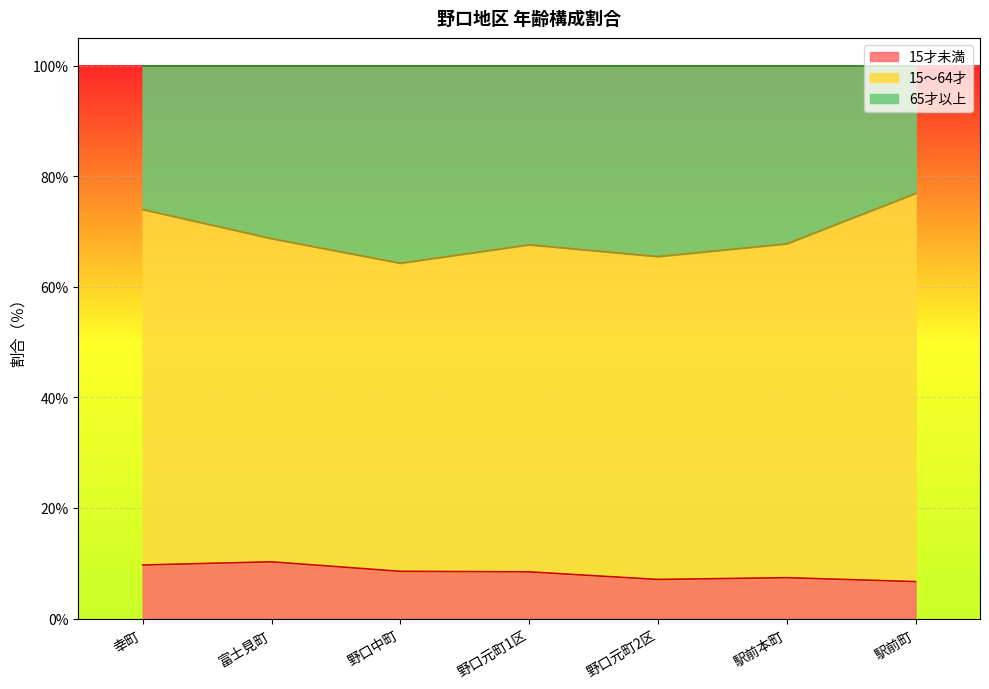

At which label does 15才未満 first exceed 8?

幸町